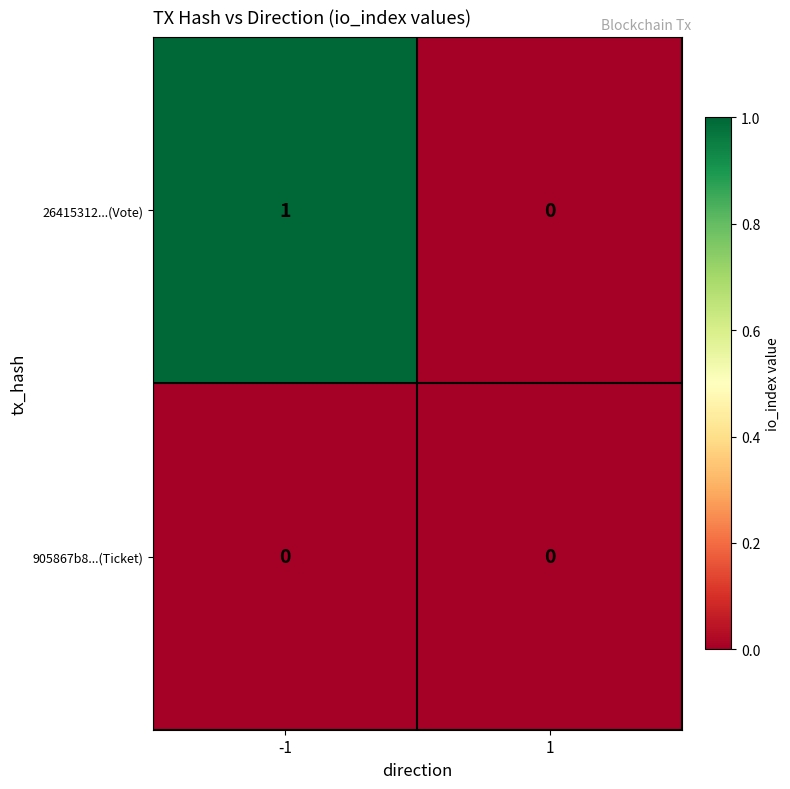

Reading left to right, list all the values displayed in this chart.

26415312...(Vote): 1	0
905867b8...(Ticket): 0	0